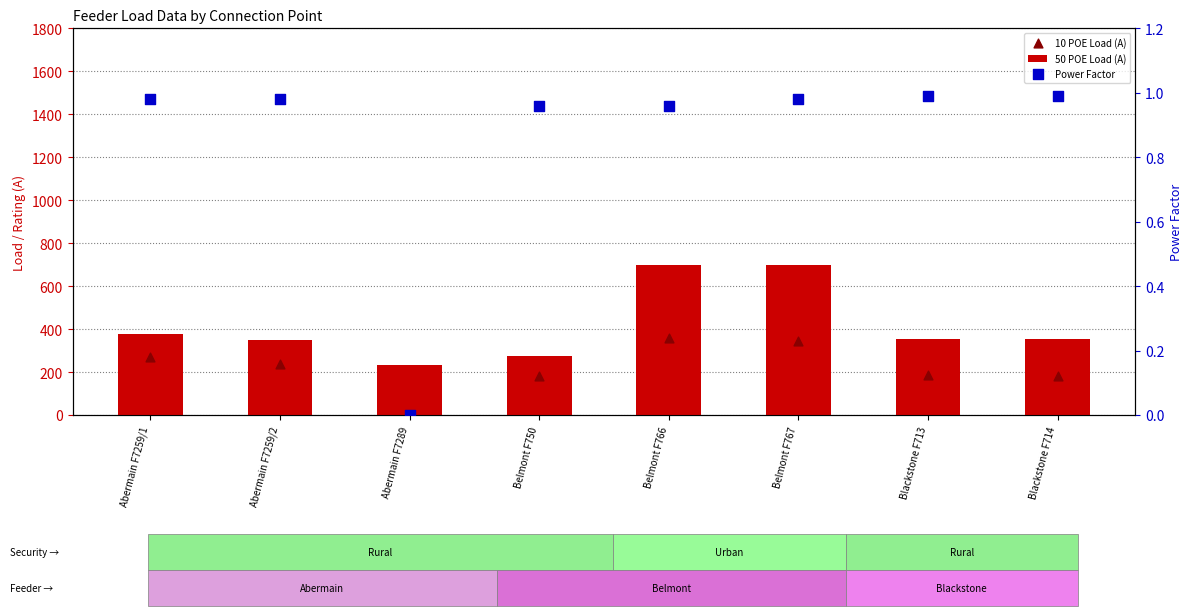

At how many categories does at least one series exceed 88?

8